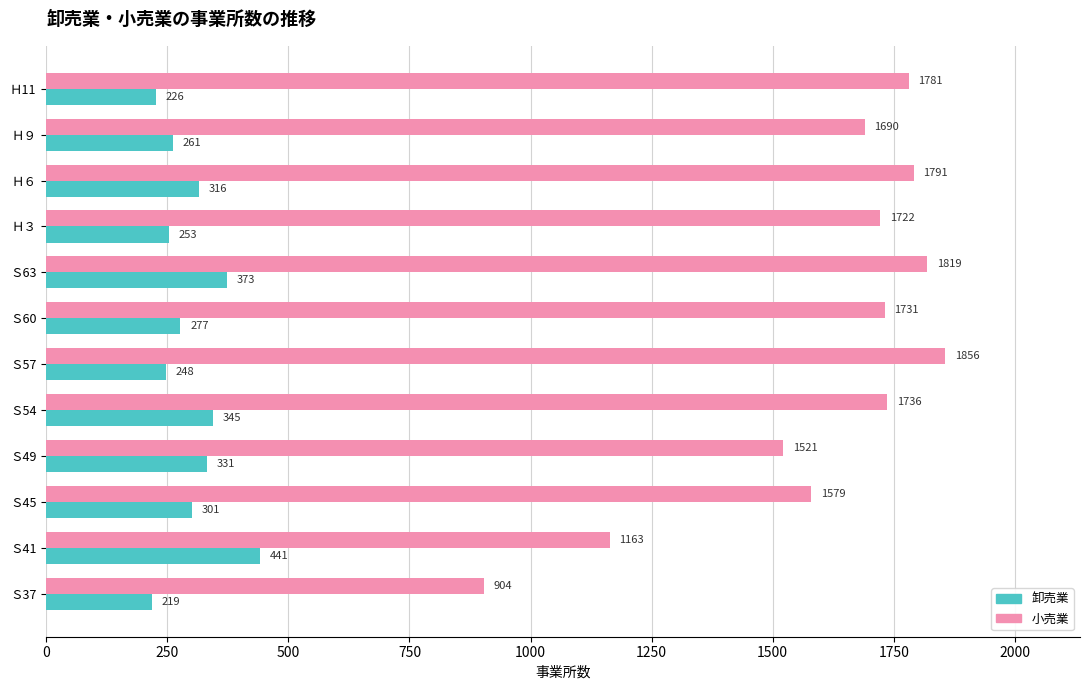

Where is 小売業 nearest to the value 1380?

Ｓ49